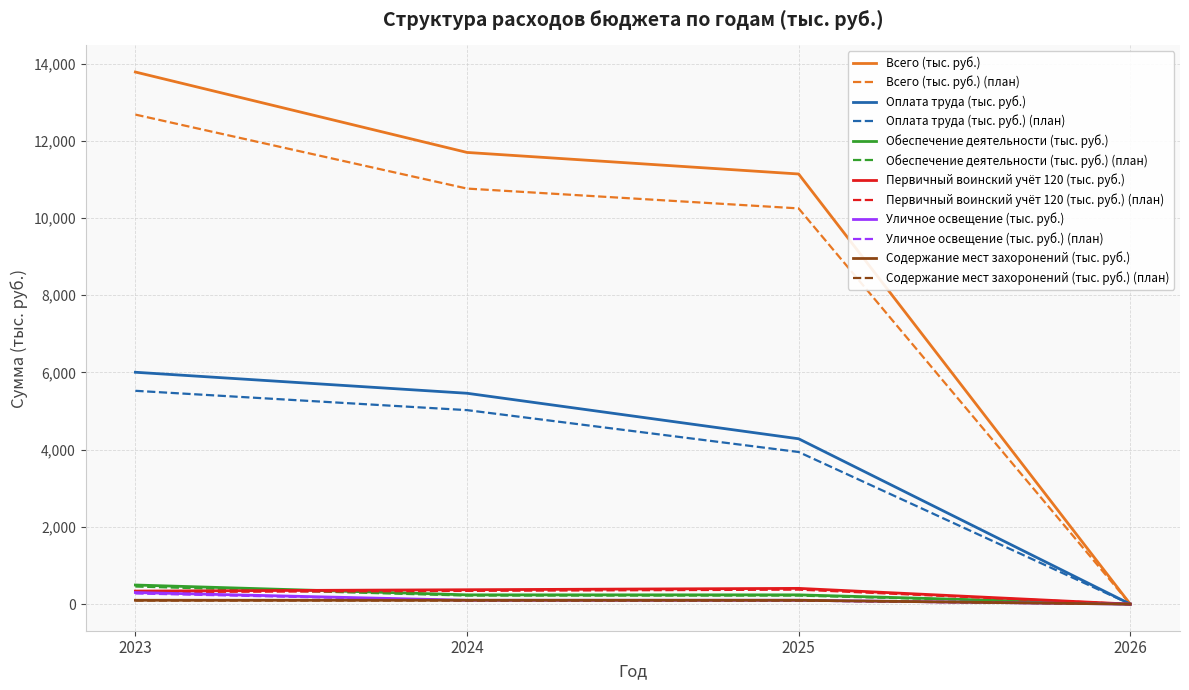

True or false: Содержание мест захоронений (тыс. руб.) has more than 1 interior local peaks.

False